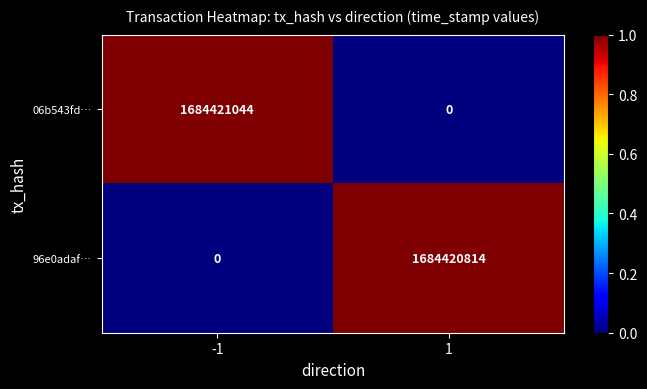

The value of 06b543fd… at 1 is -1020280960. True or false?

False